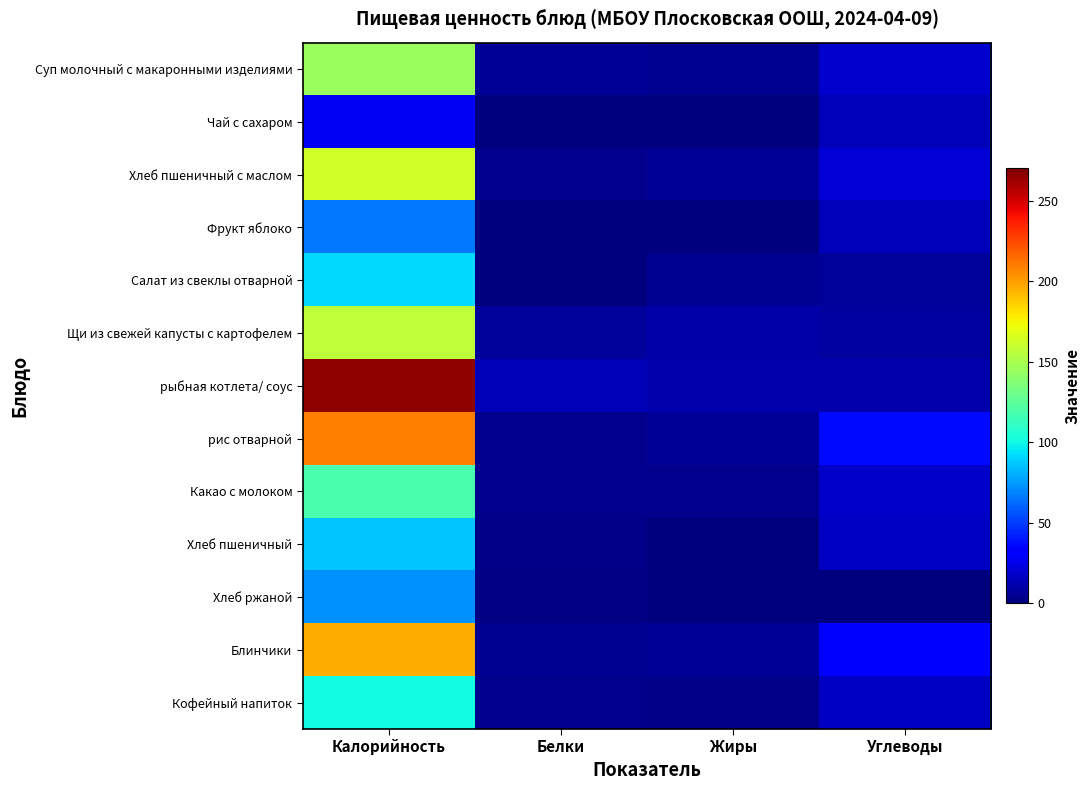

Which has a higher value, Углеводы or Жиры?

Углеводы